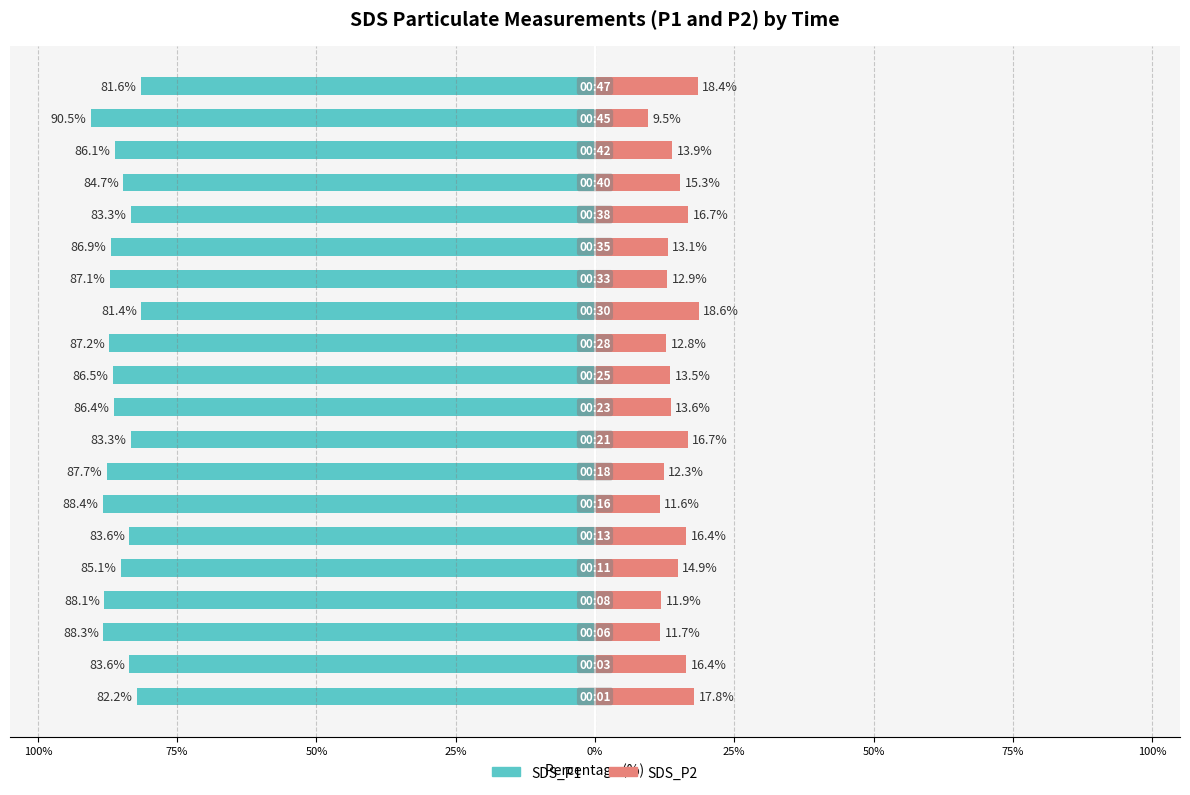

How many categories are shown in the chart?

20